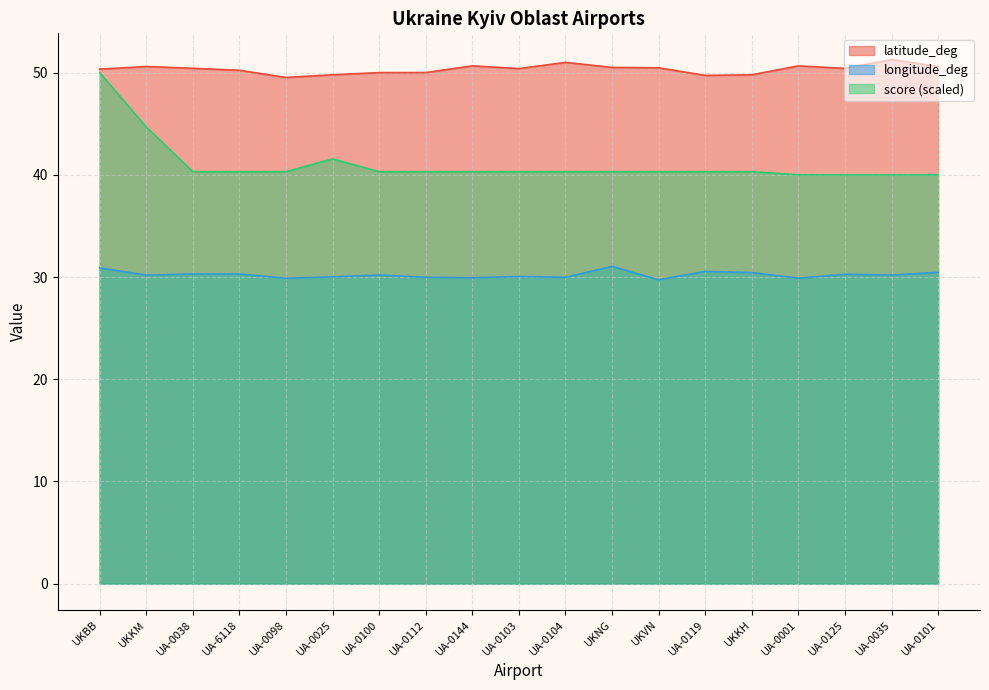

The score series shows 26.2 at UA-0103. True or false?

False